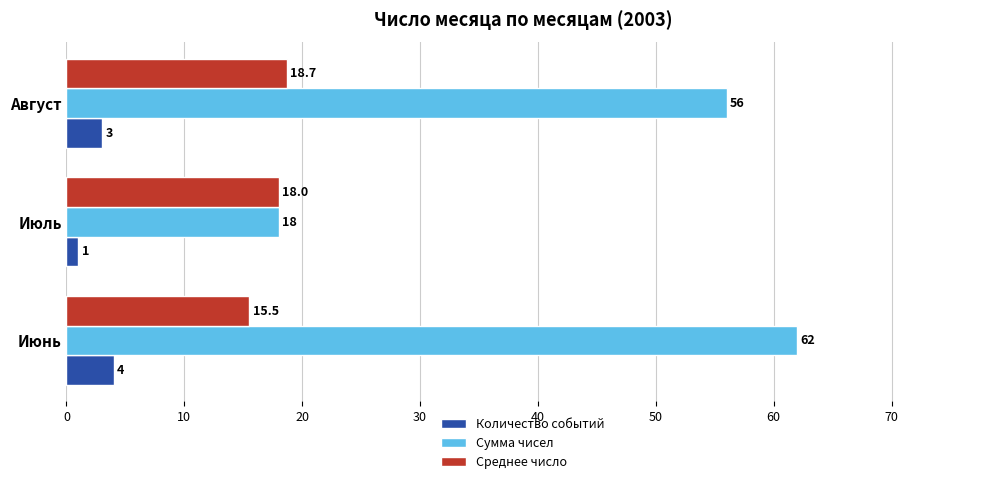

The Количество событий series shows 4.0 at Июнь. True or false?

True